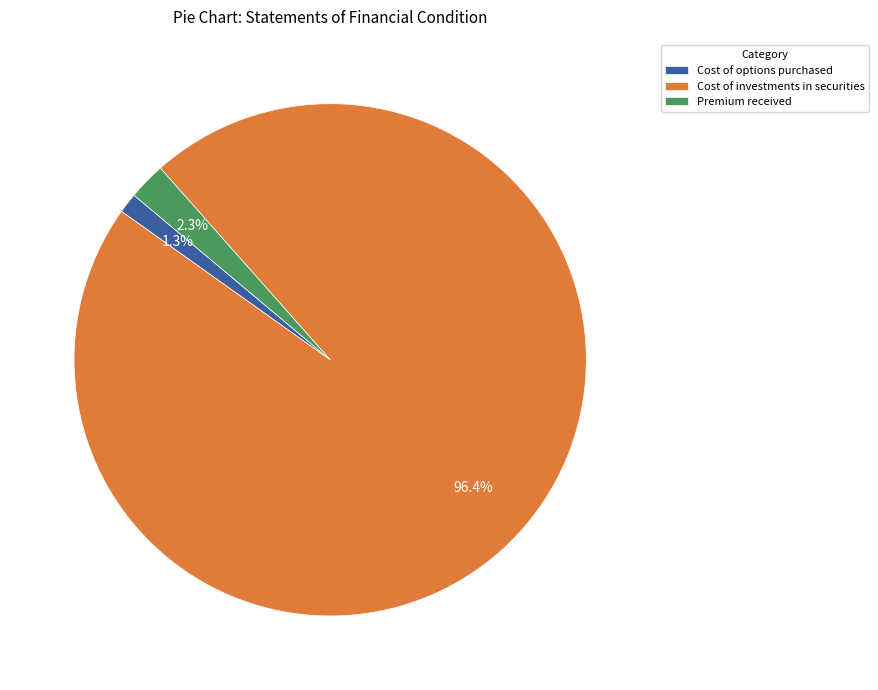

Count the number of slices in the pie.

3